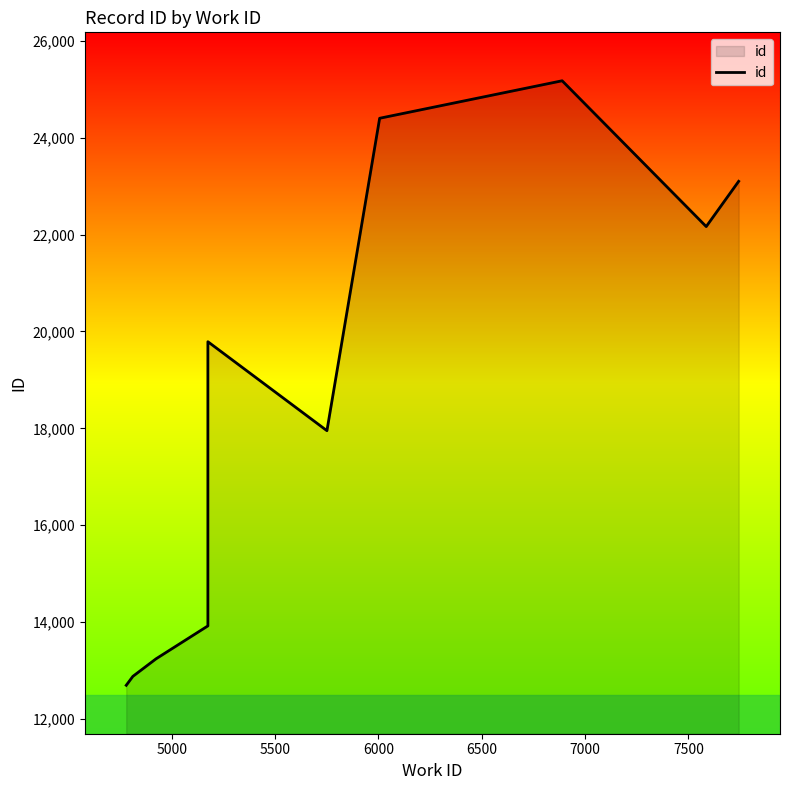

Count the number of values greater than 19788.

4